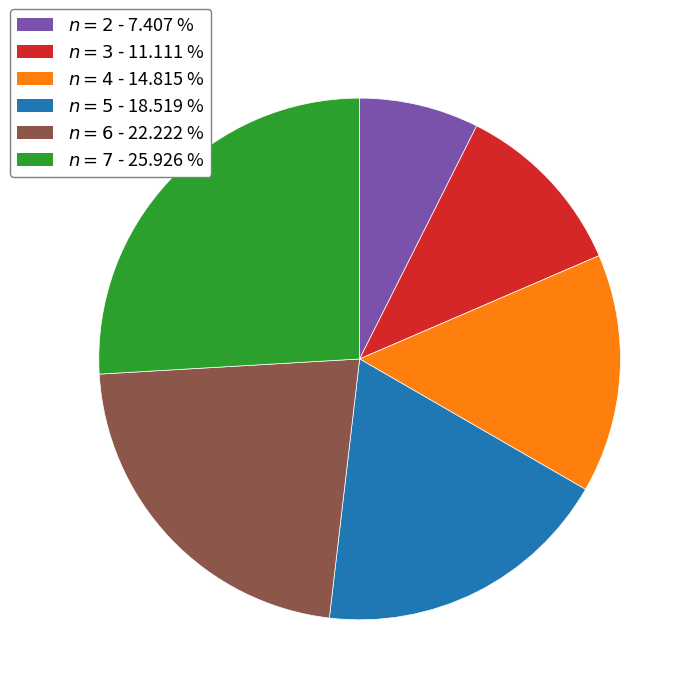

Is there a majority slice in this chart?

No